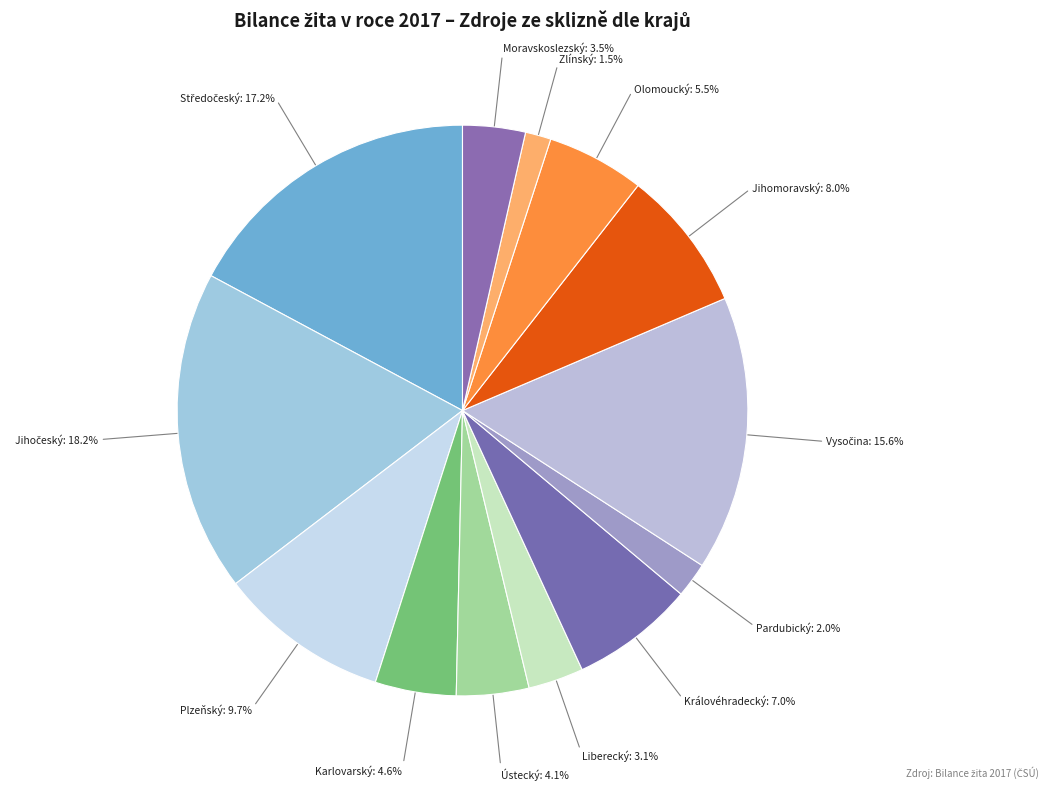

What is the smallest slice in the pie chart?

Zlínský